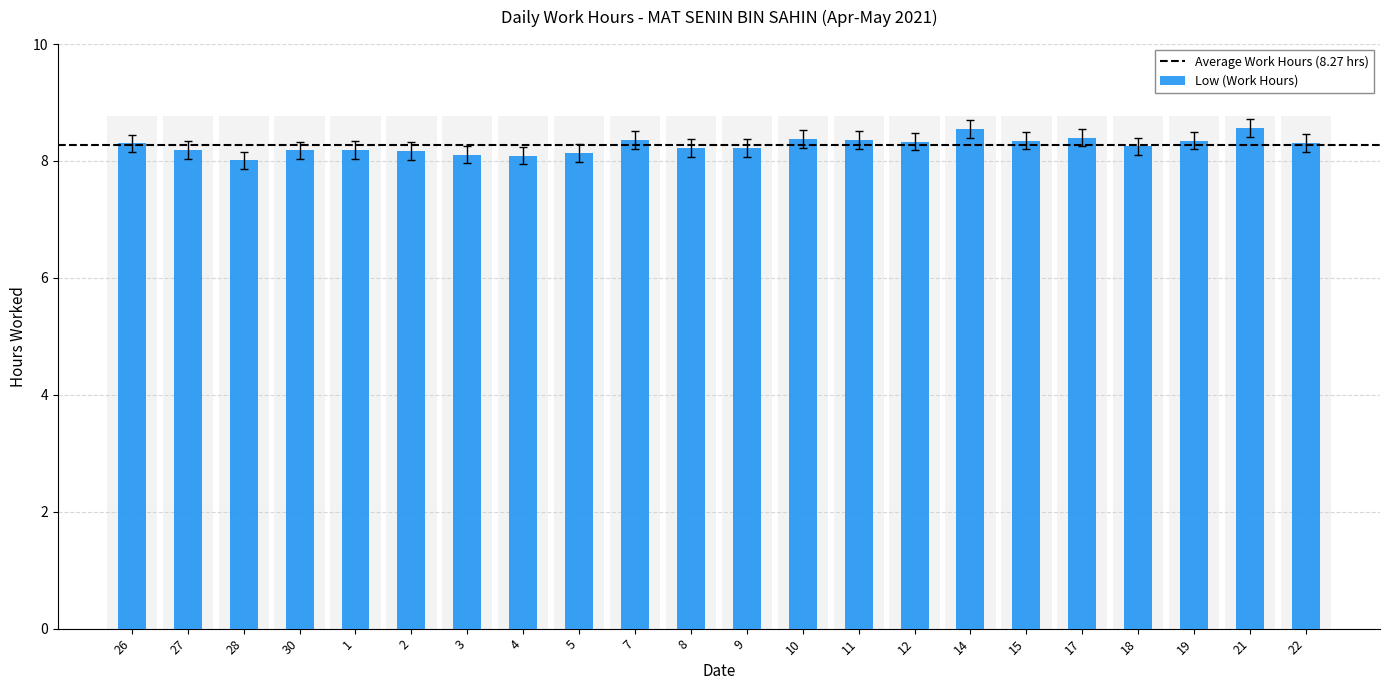

What is the maximum value shown in the chart?

8.6